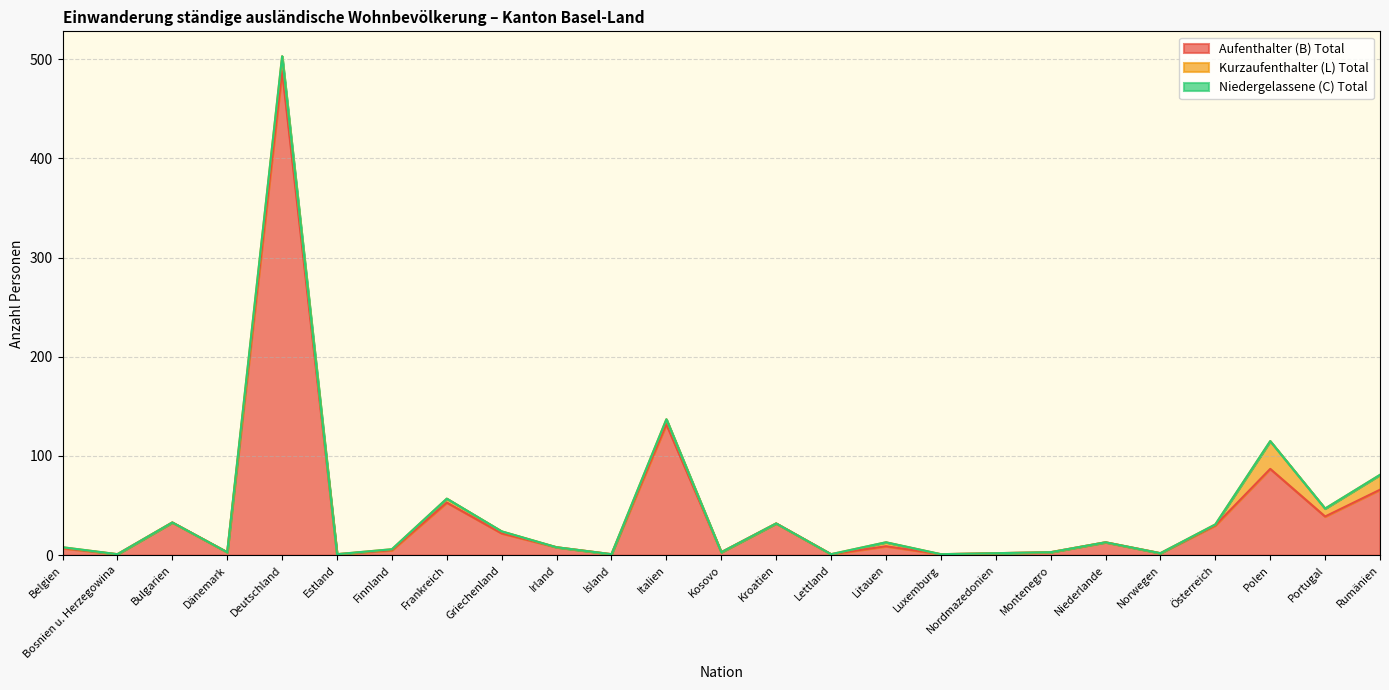

Rank the series at Bosnien u. Herzegowina from highest to lowest value.

Aufenthalter (B) Total, Kurzaufenthalter (L) Total, Niedergelassene (C) Total